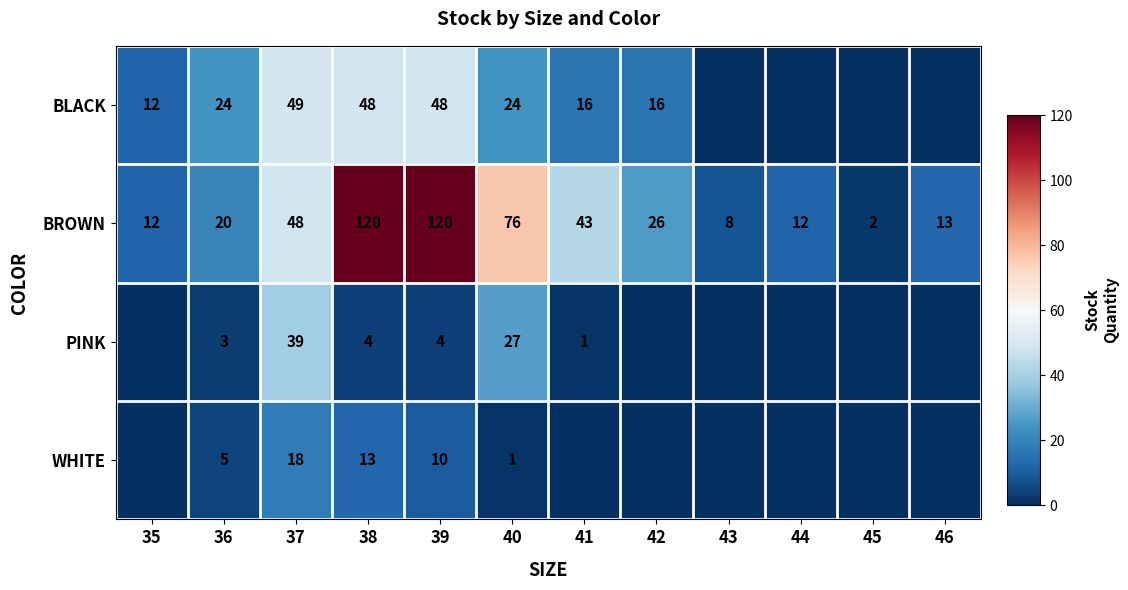

Rank the series at 38 from highest to lowest value.

BROWN, BLACK, WHITE, PINK